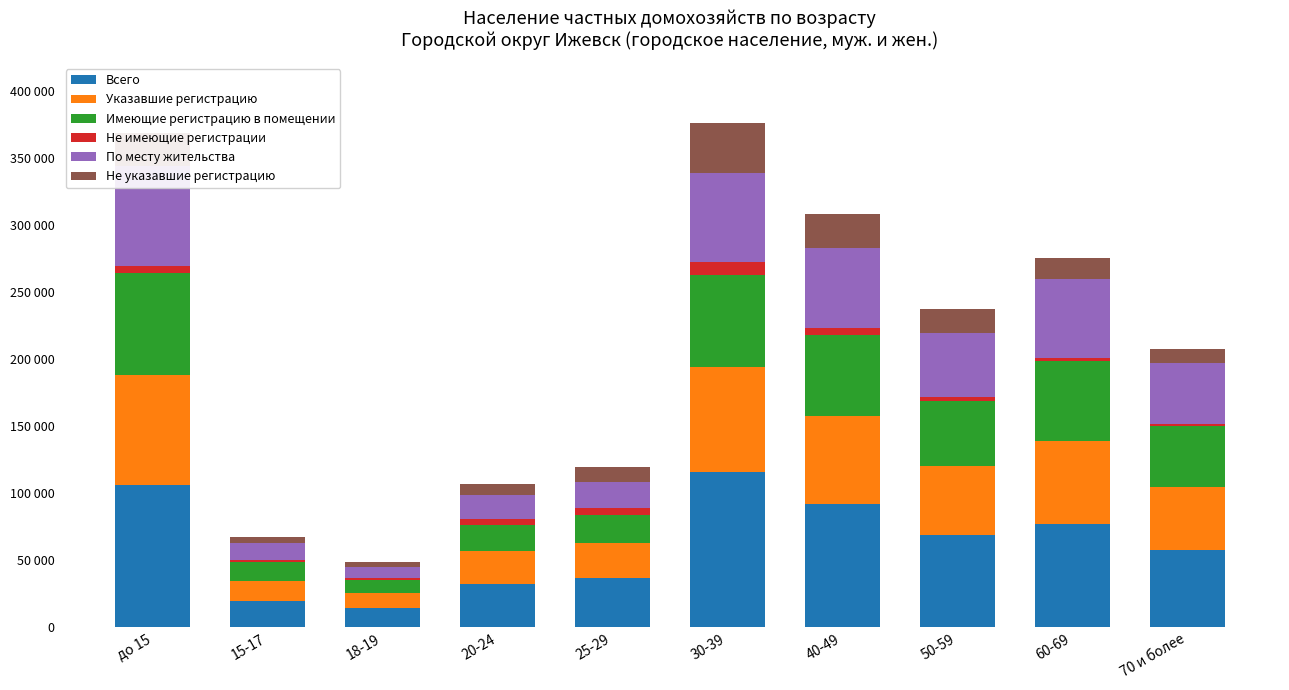

Reading left to right, transcribe all the data shown in this chart.

Всего: 106535	19427	14843	32447	37124	115672	91824	69243	77364	57528
Указавшие регистрацию: 81646	15302	11123	24269	25833	78382	65910	51338	61603	46950
Имеющие регистрацию в помещении: 75778	14131	9659	19840	21045	68532	60260	48505	59590	45866
Не имеющие регистрации: 5868	1171	1464	4429	4788	9850	5650	2833	2013	1084
По месту жительства: 74063	13144	8205	17596	19826	66189	58923	47762	59090	45548
Не указавшие регистрацию: 24889	4125	3720	8178	11291	37290	25914	17905	15761	10578